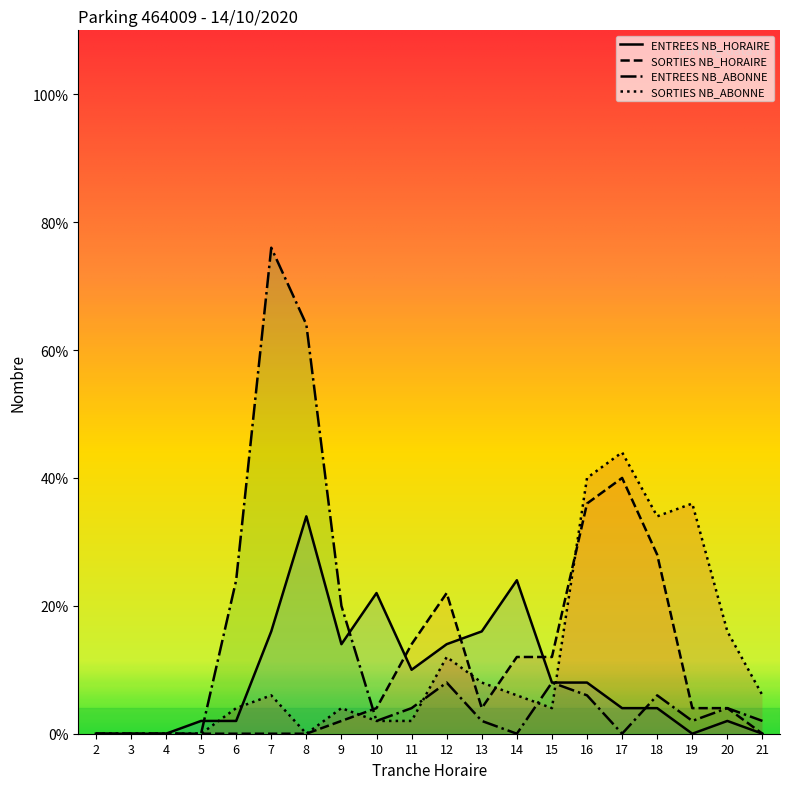

Between 13 and 14, which is larger?

14